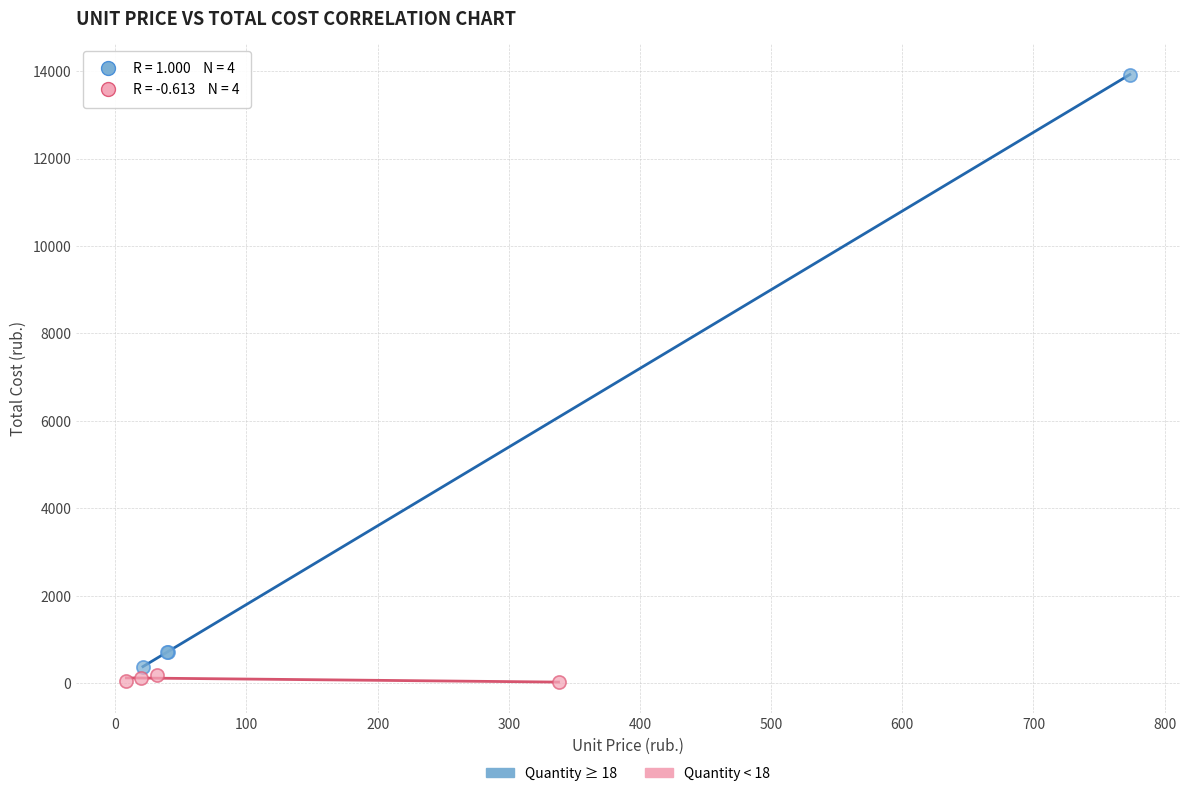

Which series has the largest Y range (max minus min)?

Quantity ≥ 18